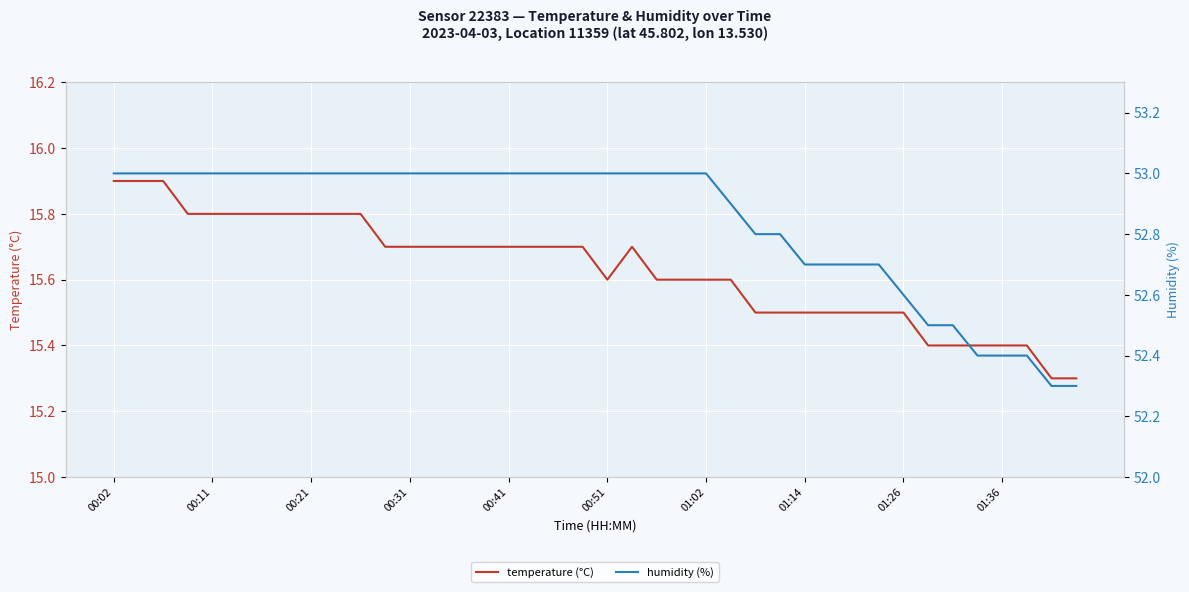

Which series changed the most between 23 and 36?

humidity (%)